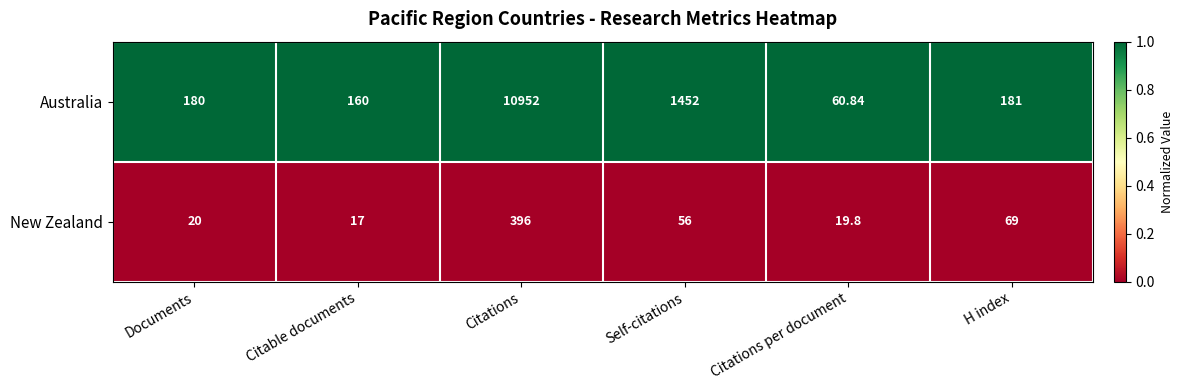

Where is Australia nearest to the value 5506?

Self-citations